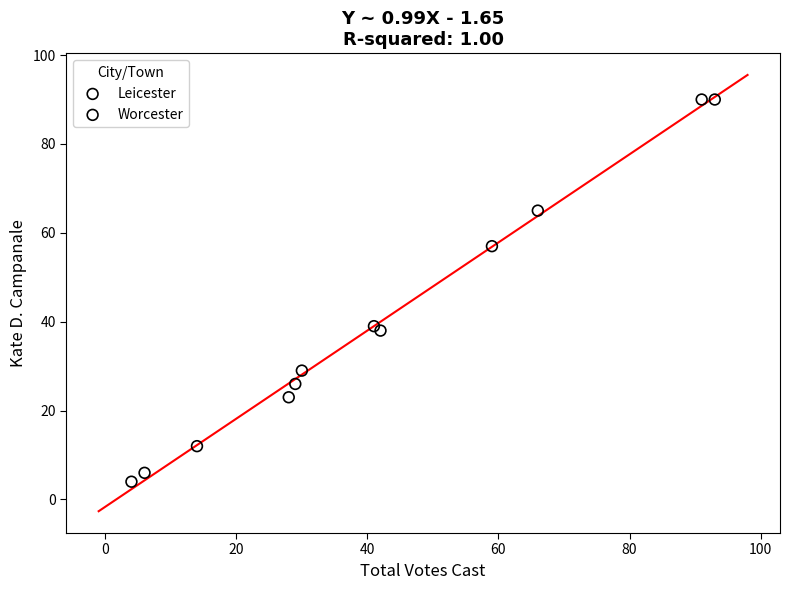

Which series has the widest spread of Y values?

Worcester